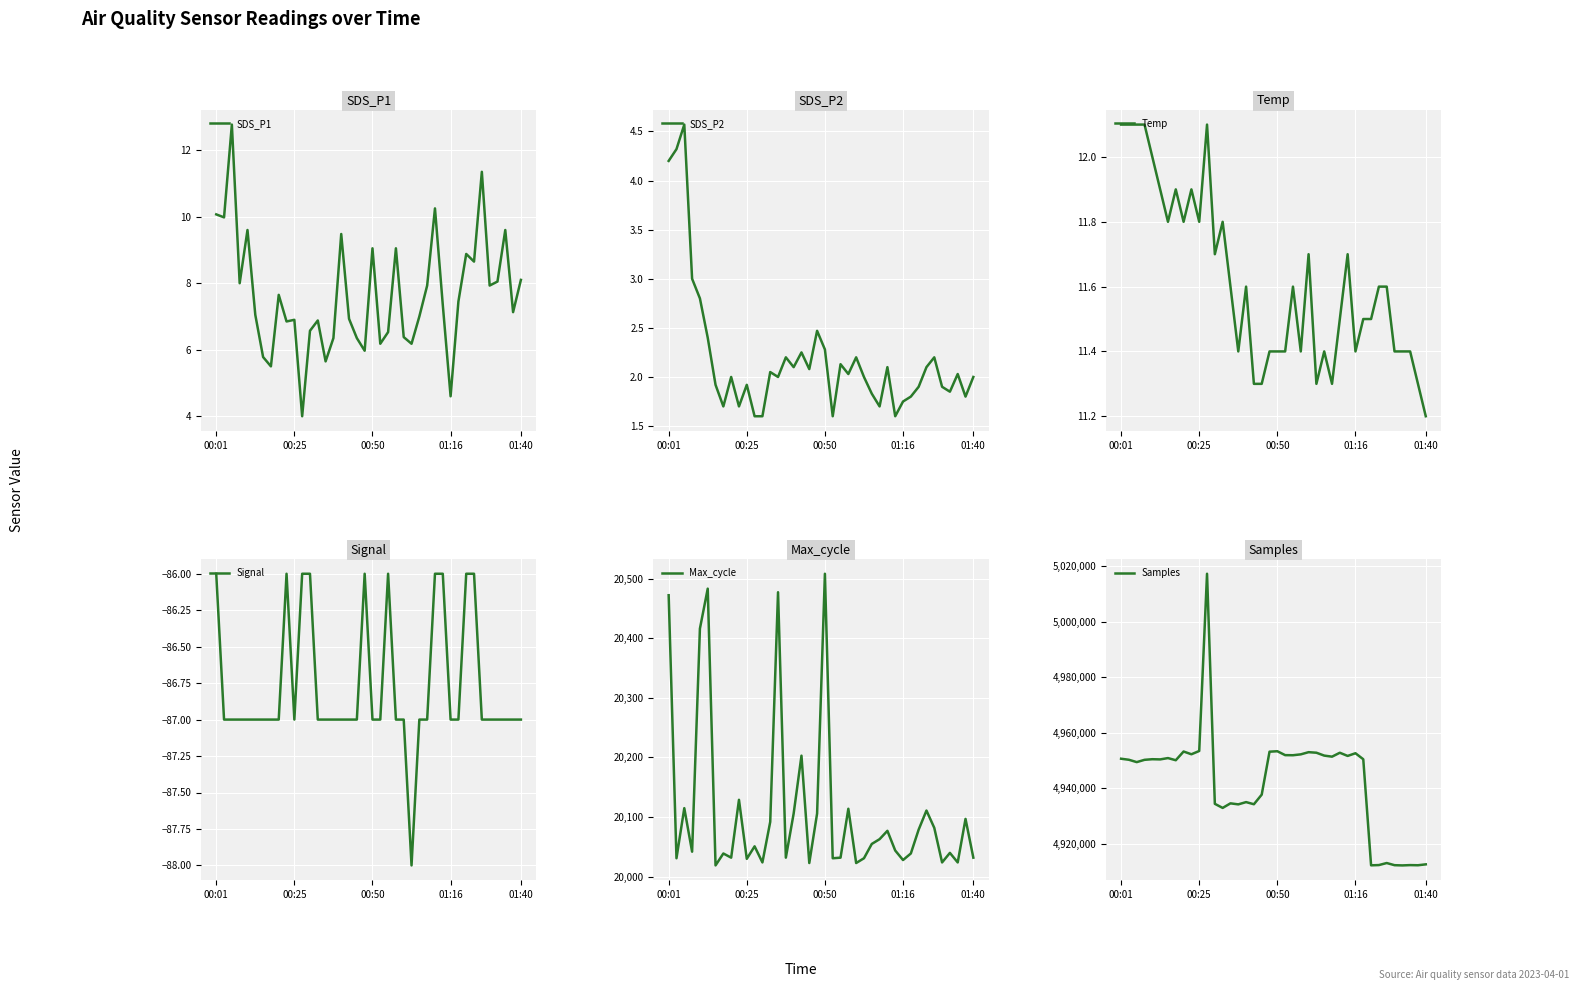

What is the value of the Temp point at the 15th from the left?

11.6